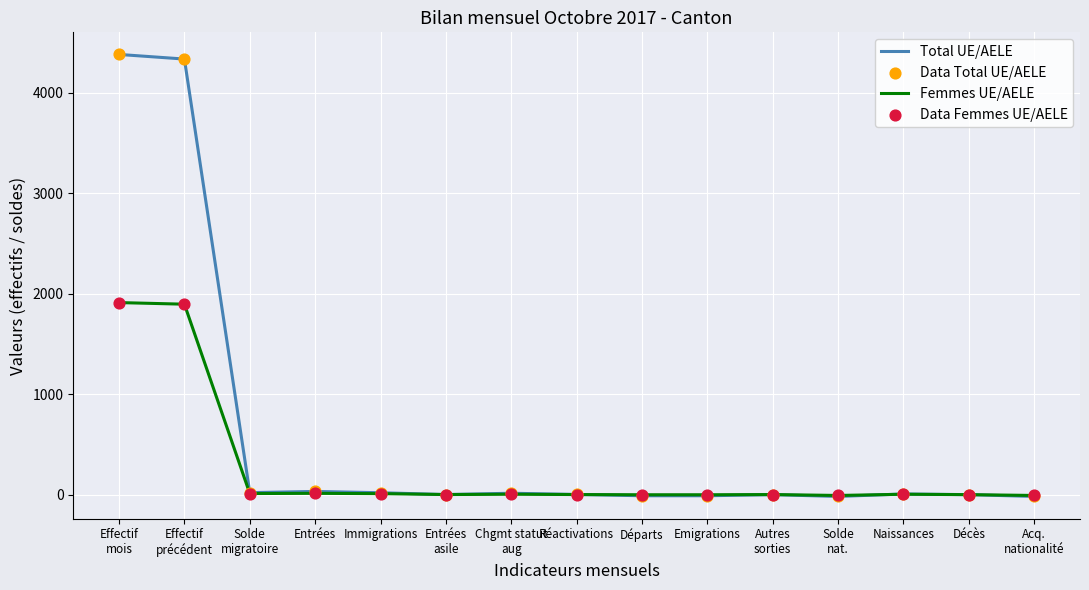

What is the total value across all series at Autres
sorties?

-1